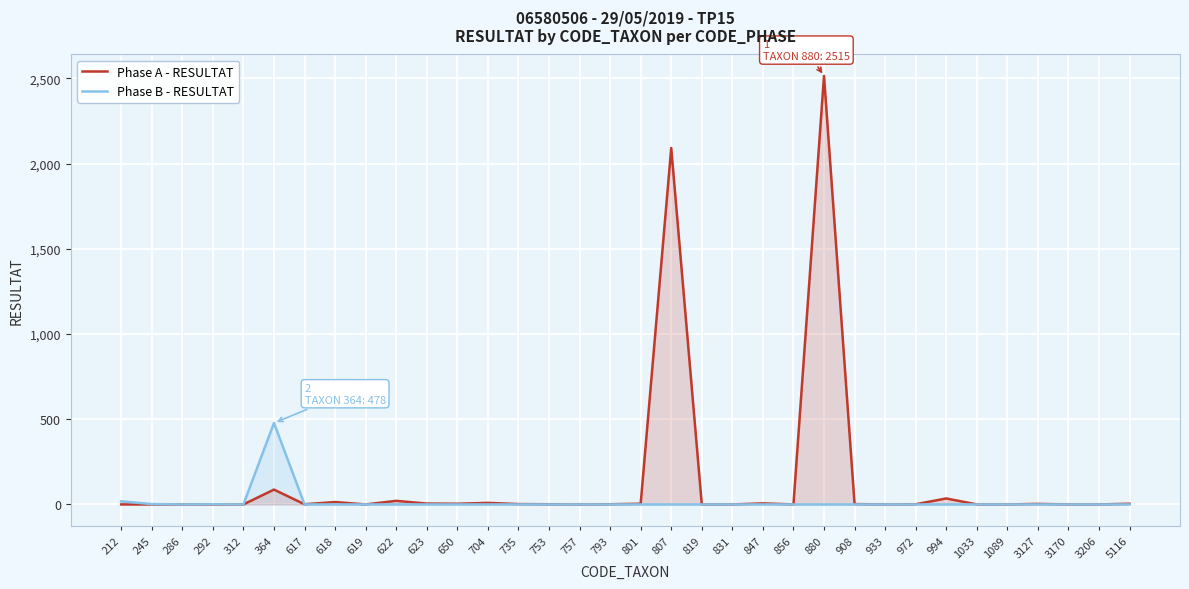

List the series in order of their peak value, highest first.

Phase A - RESULTAT, Phase B - RESULTAT